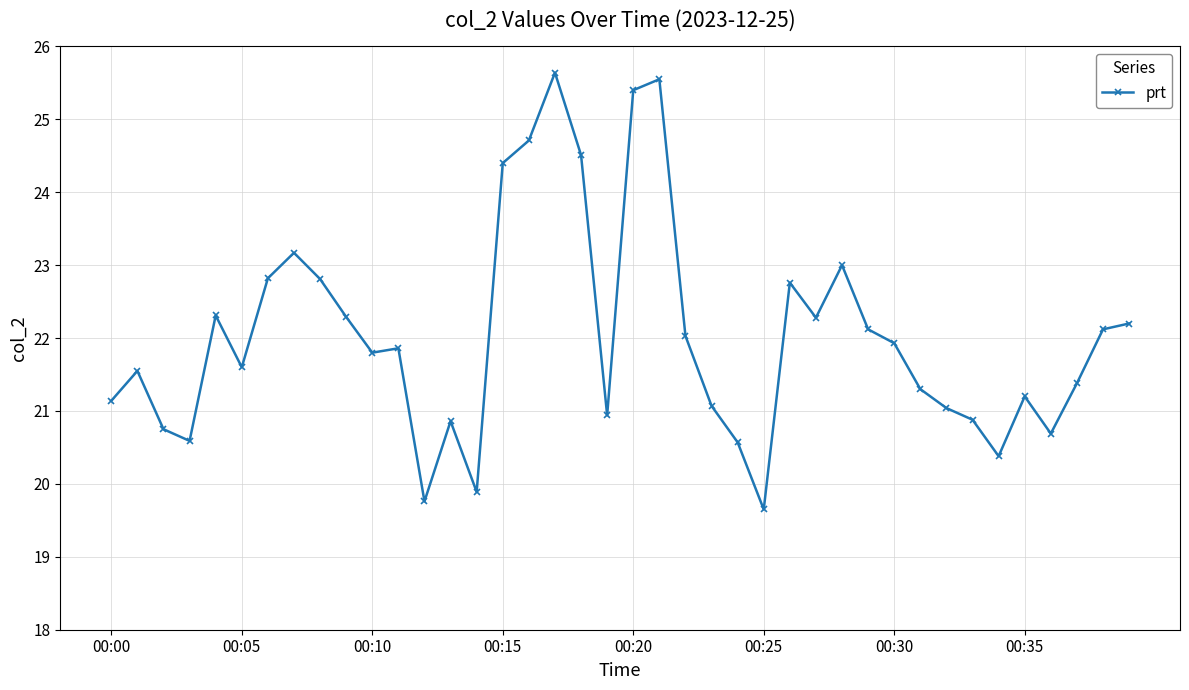

True or false: there are more than 0 points higher than both neighbors.

True